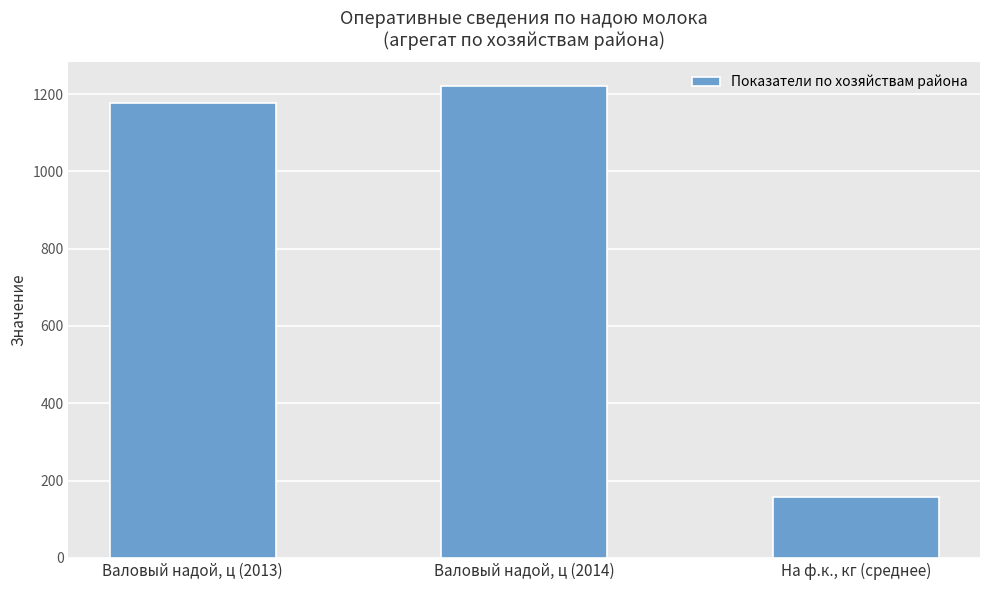

Reading left to right, extract all data points from this chart.

1177.6	1221.1	158.7